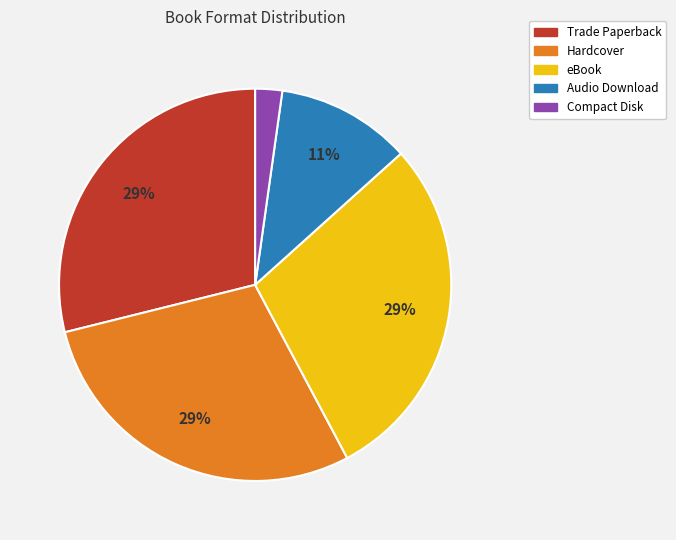

Is it true that Trade Paperback is 35% of the pie?

False